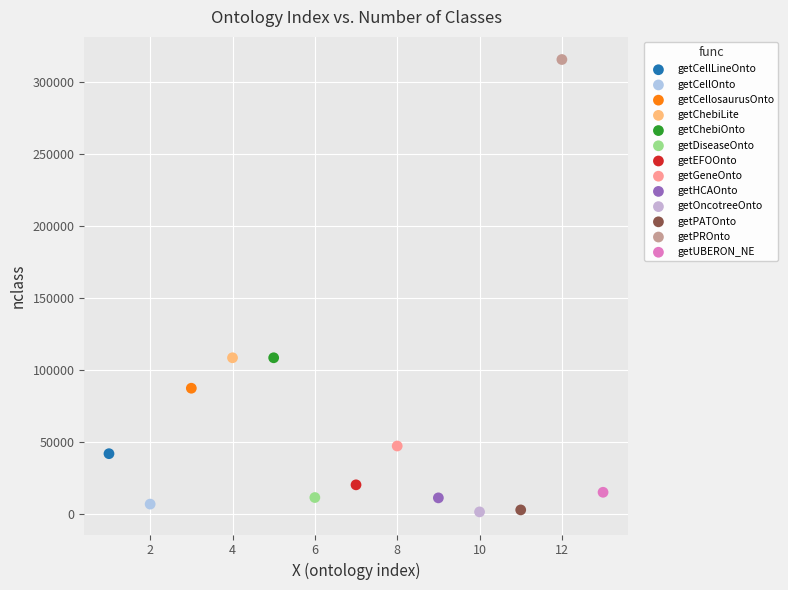

What are all the series names shown in the legend?

getCellLineOnto, getCellOnto, getCellosaurusOnto, getChebiLite, getChebiOnto, getDiseaseOnto, getEFOOnto, getGeneOnto, getHCAOnto, getOncotreeOnto, getPATOnto, getPROnto, getUBERON_NE